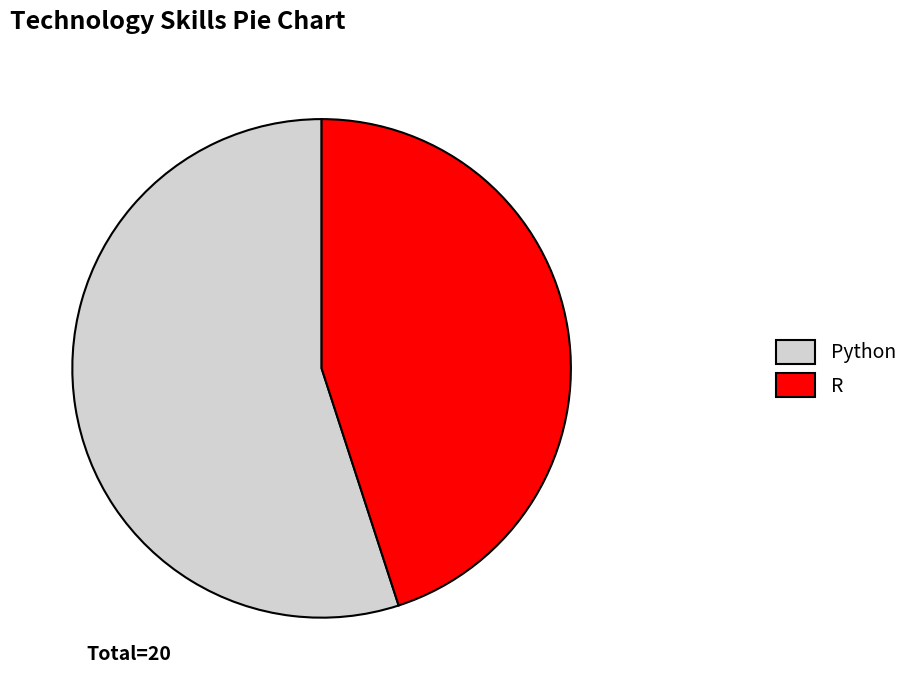

True or false: R accounts for 32% of the total.

False